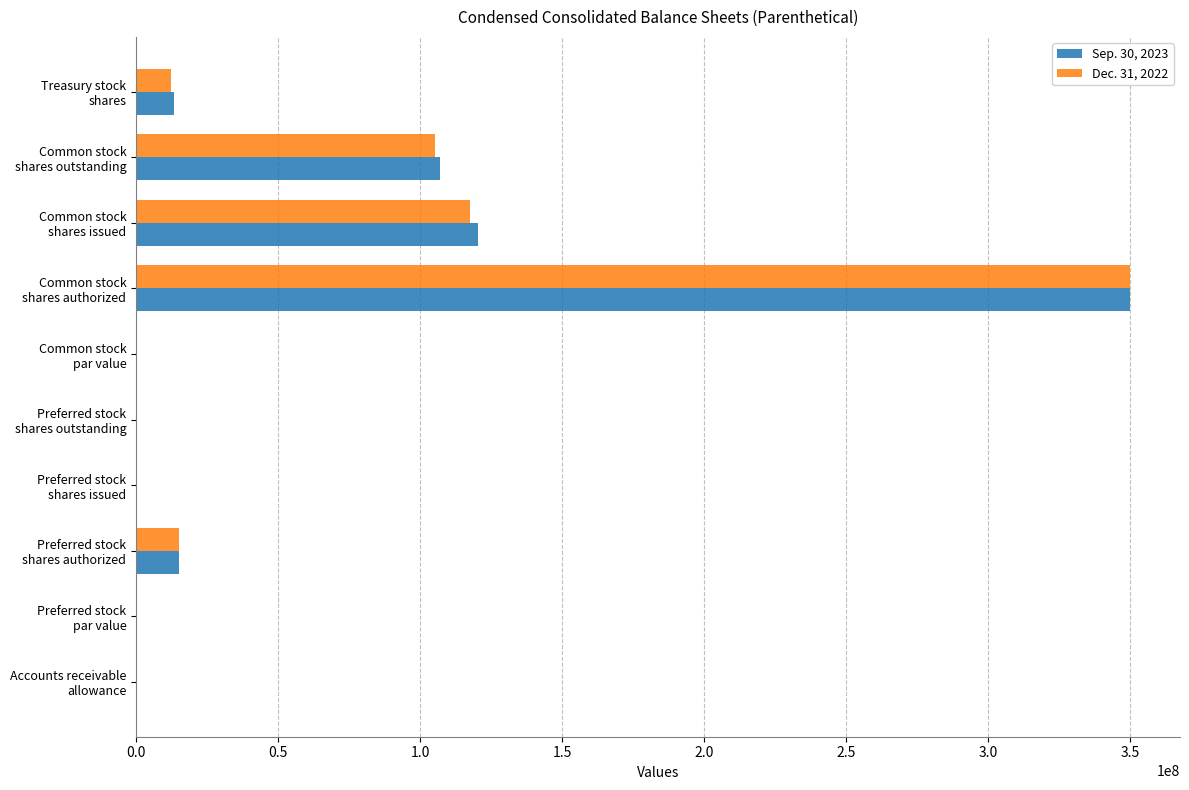

What is the greatest value displayed?

350000000